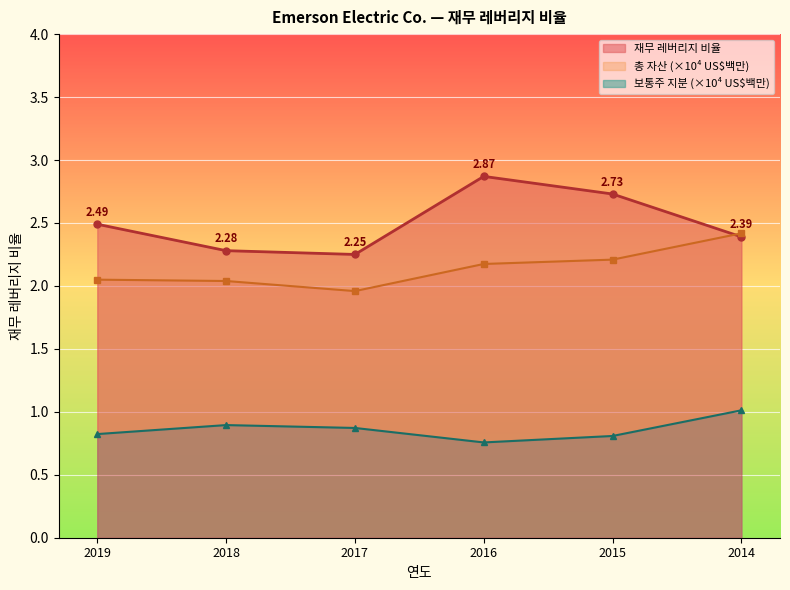

What are all the series names shown in the legend?

재무 레버리지 비율, 총 자산 (×10⁴ US$백만), 보통주 지분 (×10⁴ US$백만)